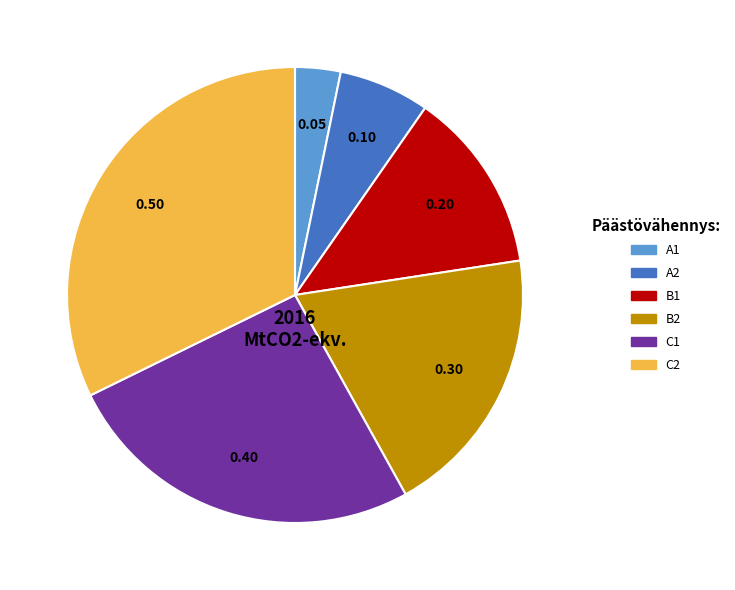

Which has a higher value, A1 or B1?

B1